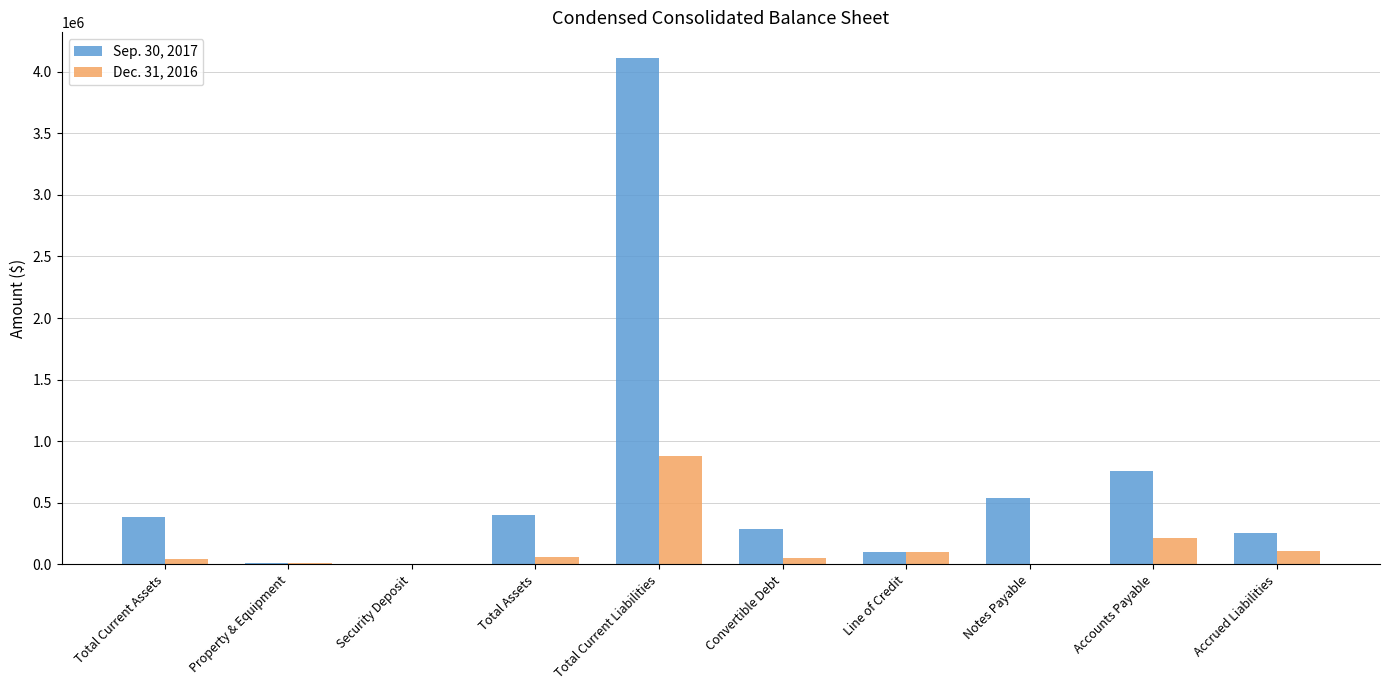

At which category is the sum across all series the highest?

Total Current Liabilities